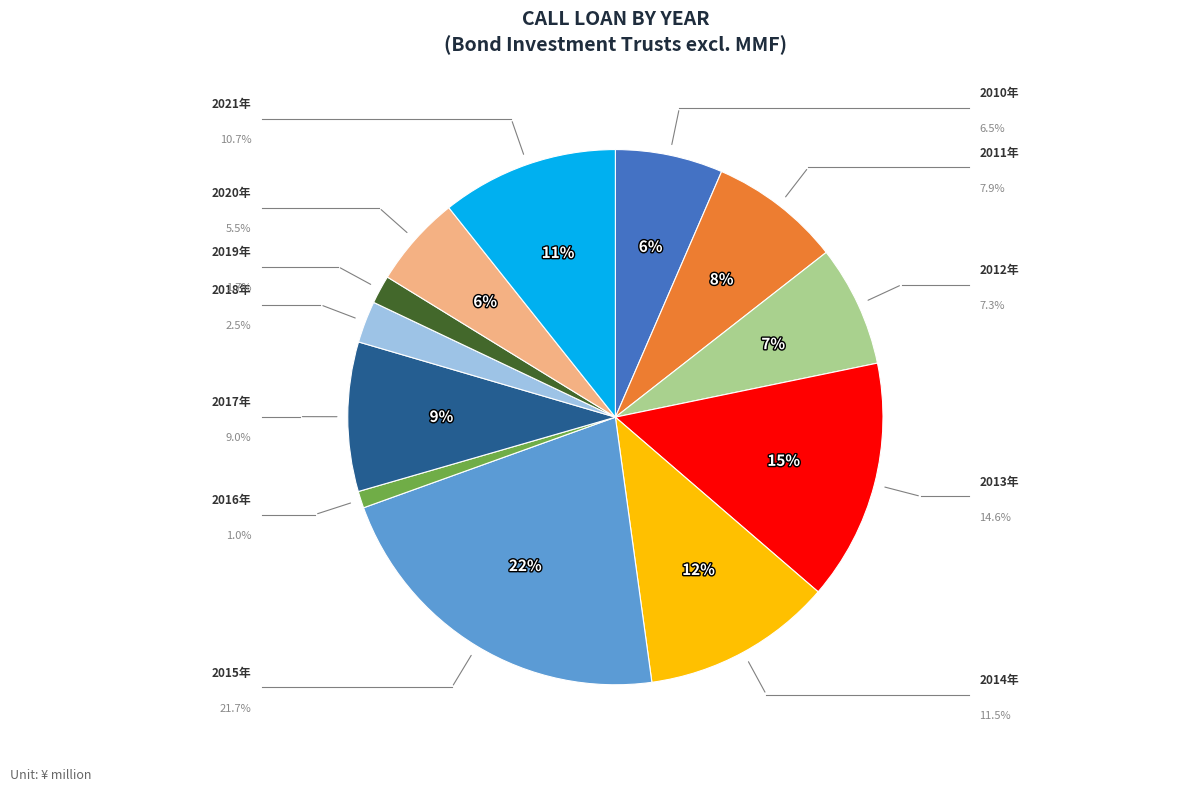

Is there any slice that represents more than half of the pie?

No